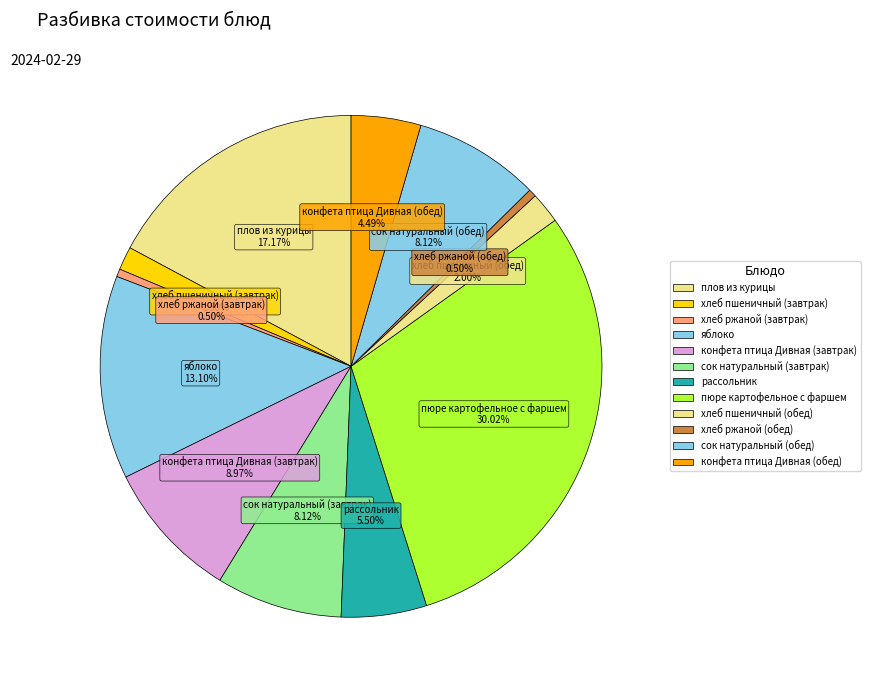

To the nearest percent, what percentage of the pie is сок натуральный (завтрак)?

8%